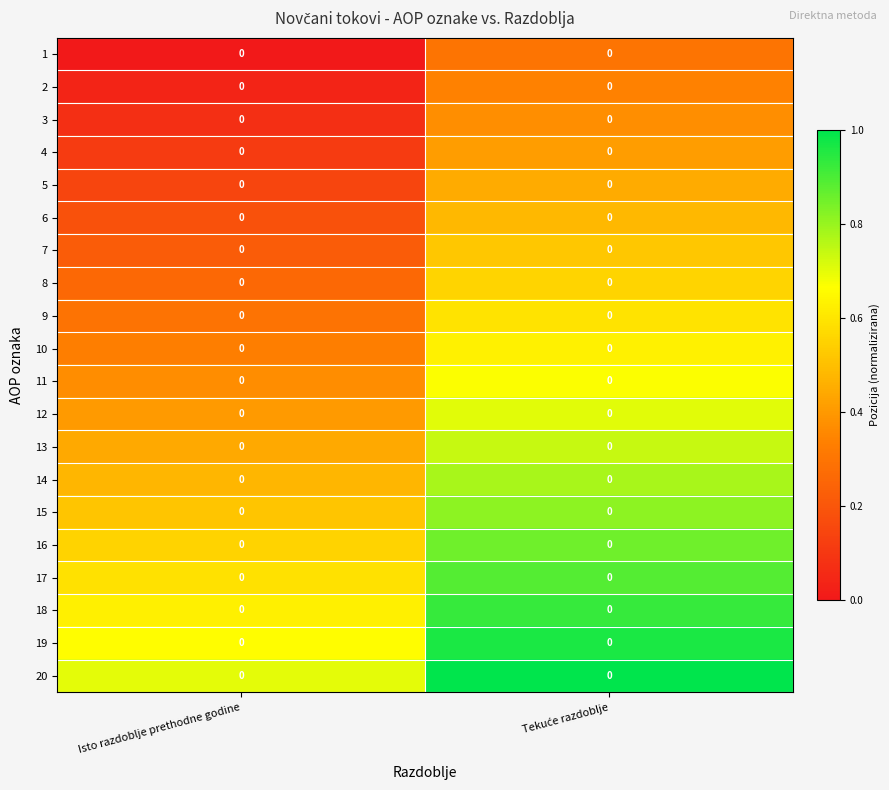

Which series has the largest total across all categories?

20